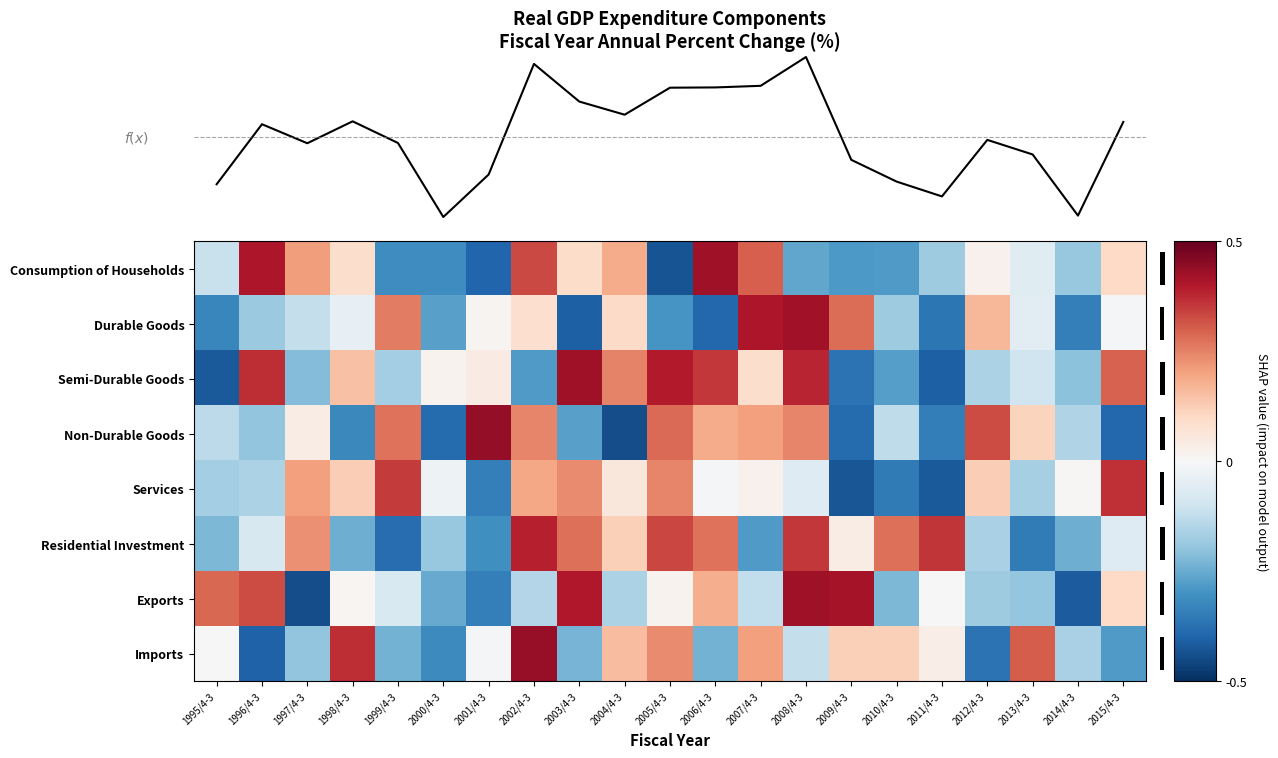

Is the value of Consumption of Households at 2014/4-3 greater than the value of Durable Goods at 1996/4-3?

No